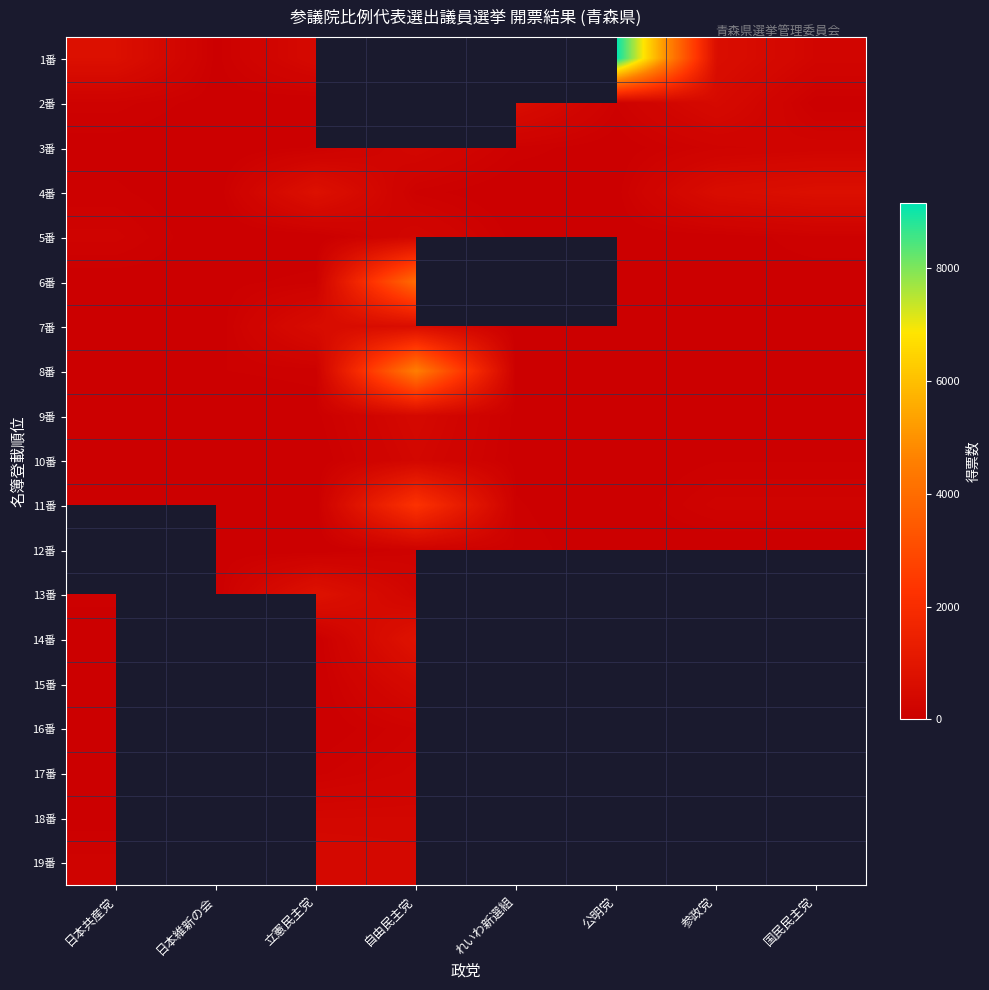

What is the difference between the 7番 values at 国民民主党 and 参政党?

23.0